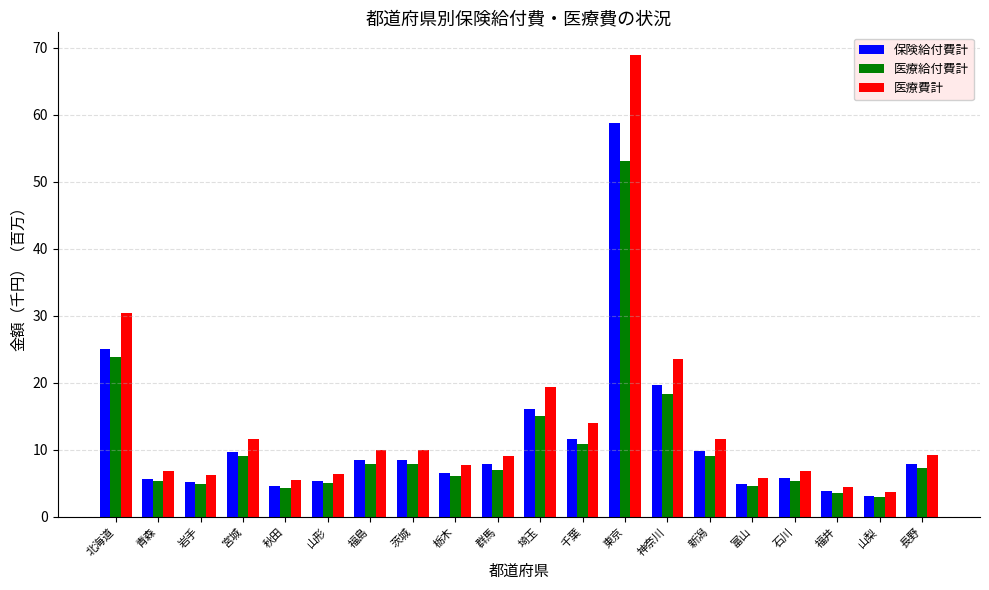

What is the label of the 10th bar from the right?

埼玉